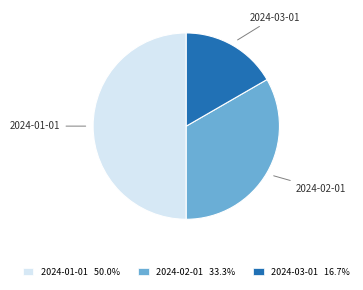

Rank the categories by value from lowest to highest.

2024-03-01, 2024-02-01, 2024-01-01